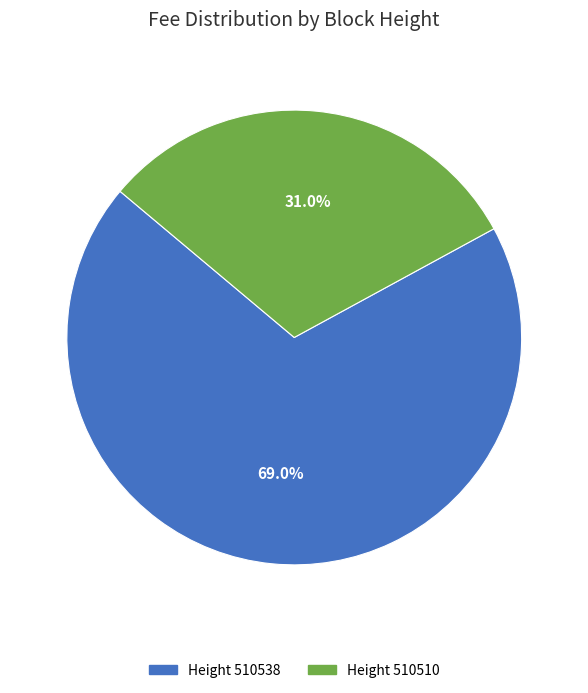

What portion of the pie excludes Height 510510?

69.0%